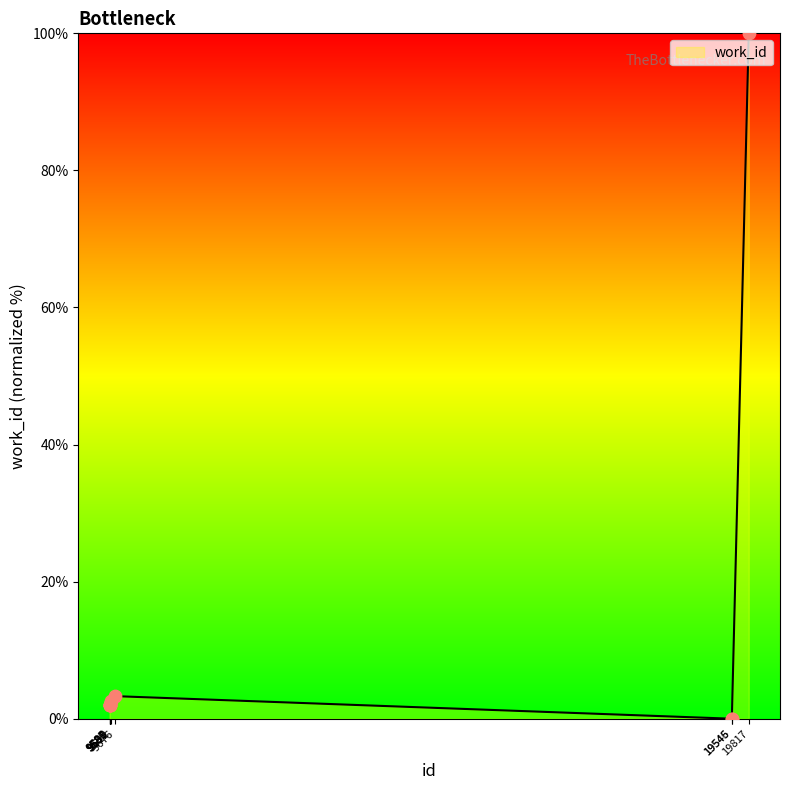

Approximately how many times larger is the value at 9590 compared to 9612?

0.8